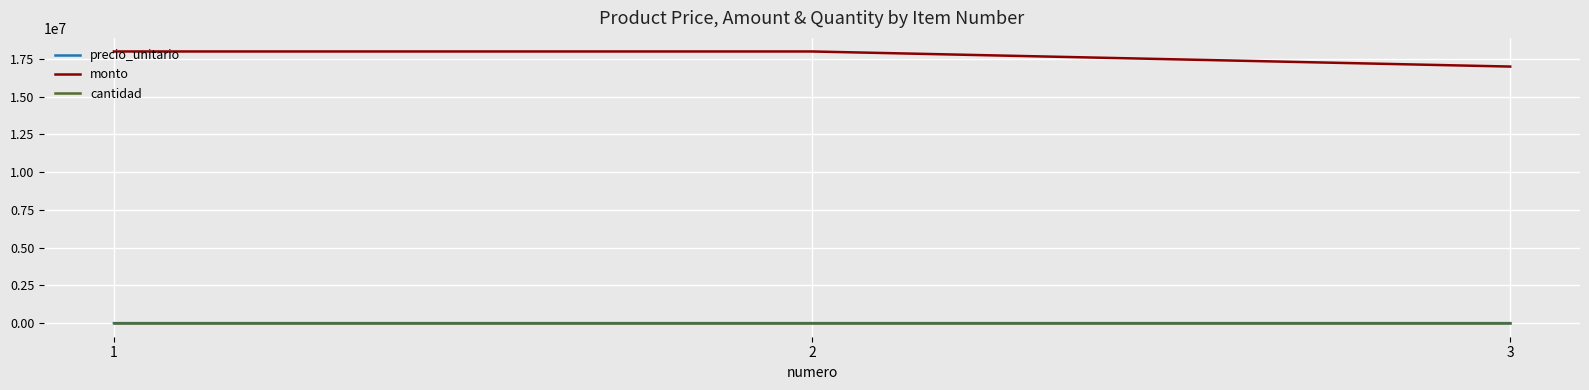

The value of monto at 2 is 18000000. True or false?

True